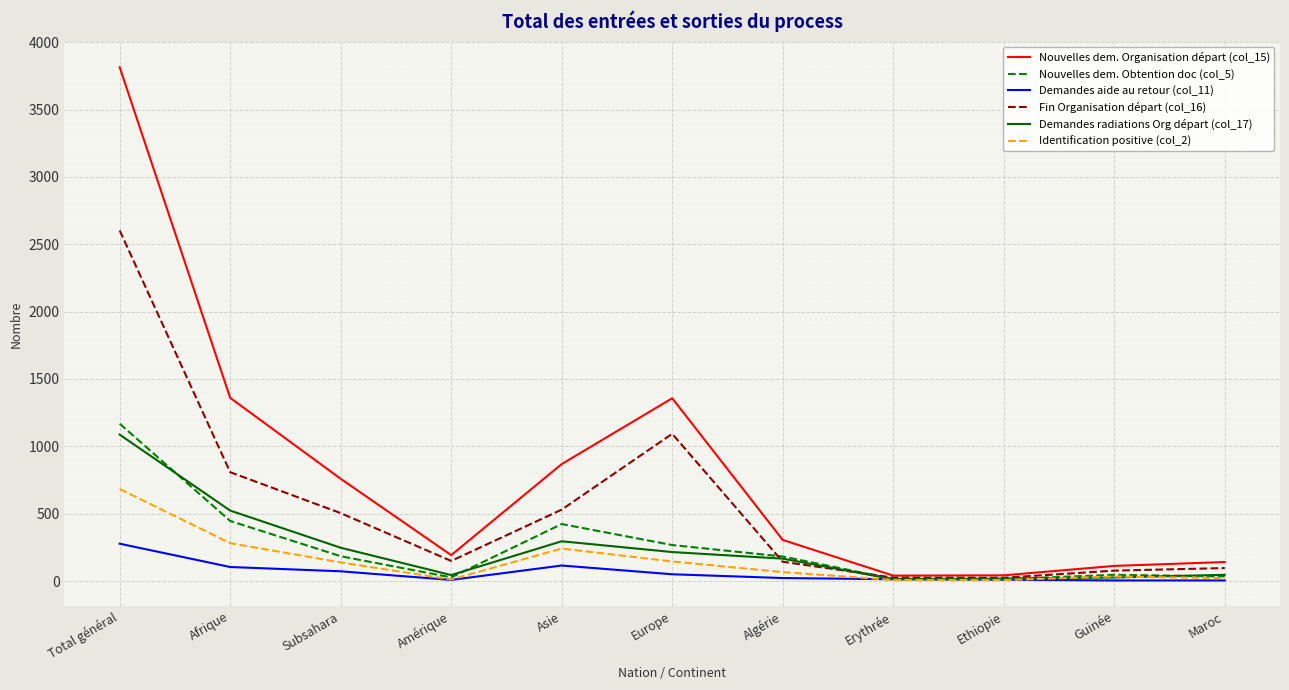

At which category is the sum across all series the highest?

Total général